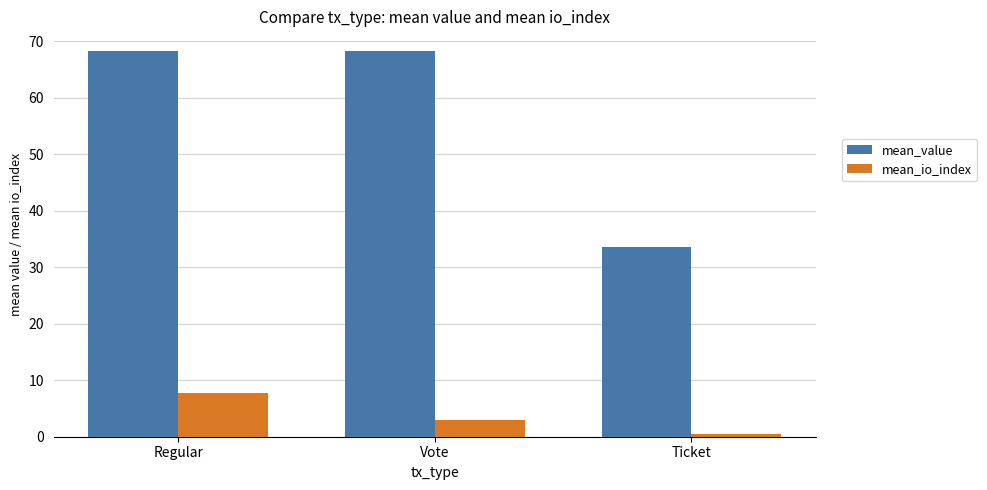

Which series has the largest total across all categories?

mean_value